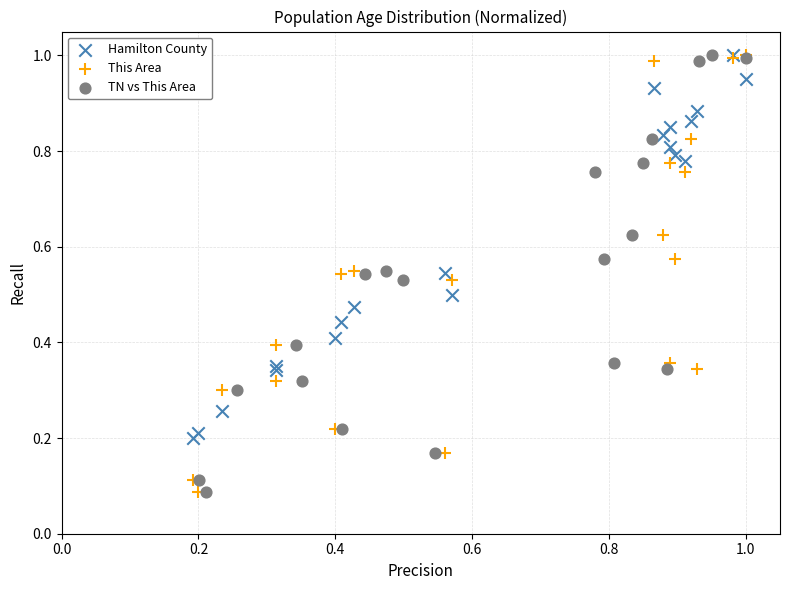

What are all the series names shown in the legend?

Hamilton County, This Area, TN vs This Area